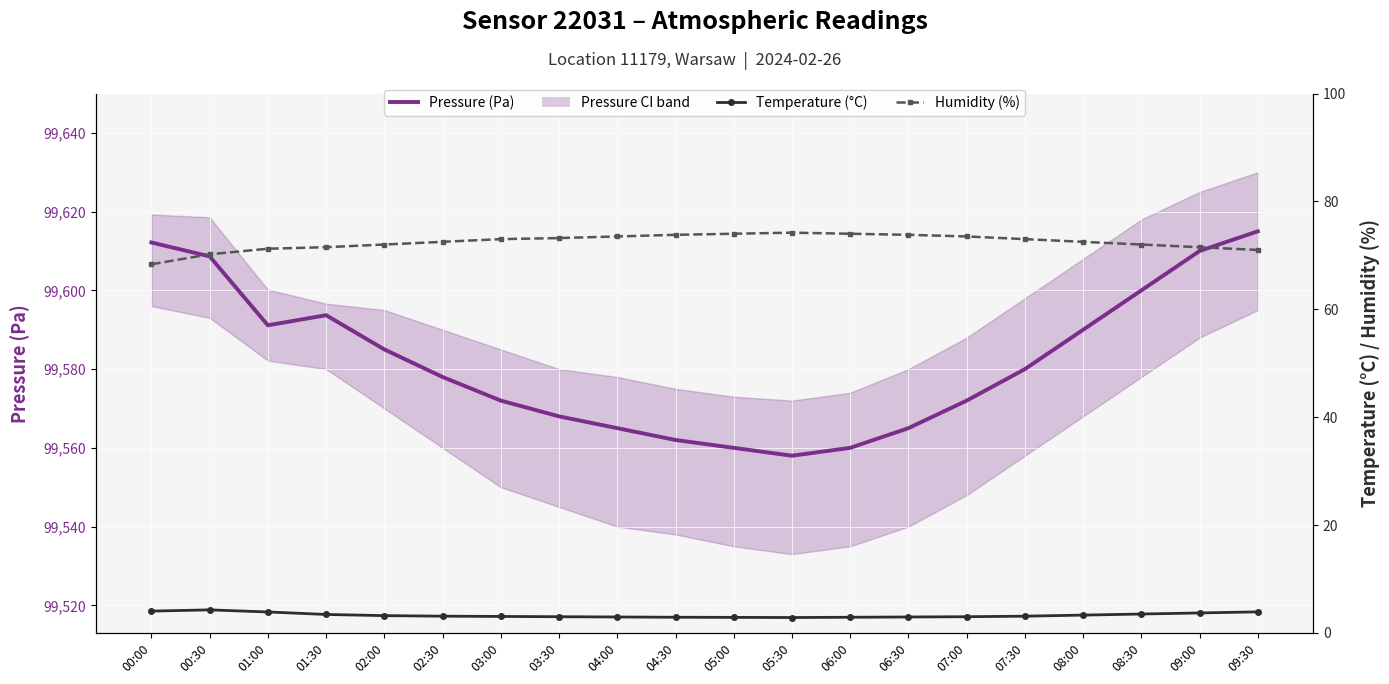

What is the difference between the second highest and second lowest values in the Humidity (%) series?

3.8